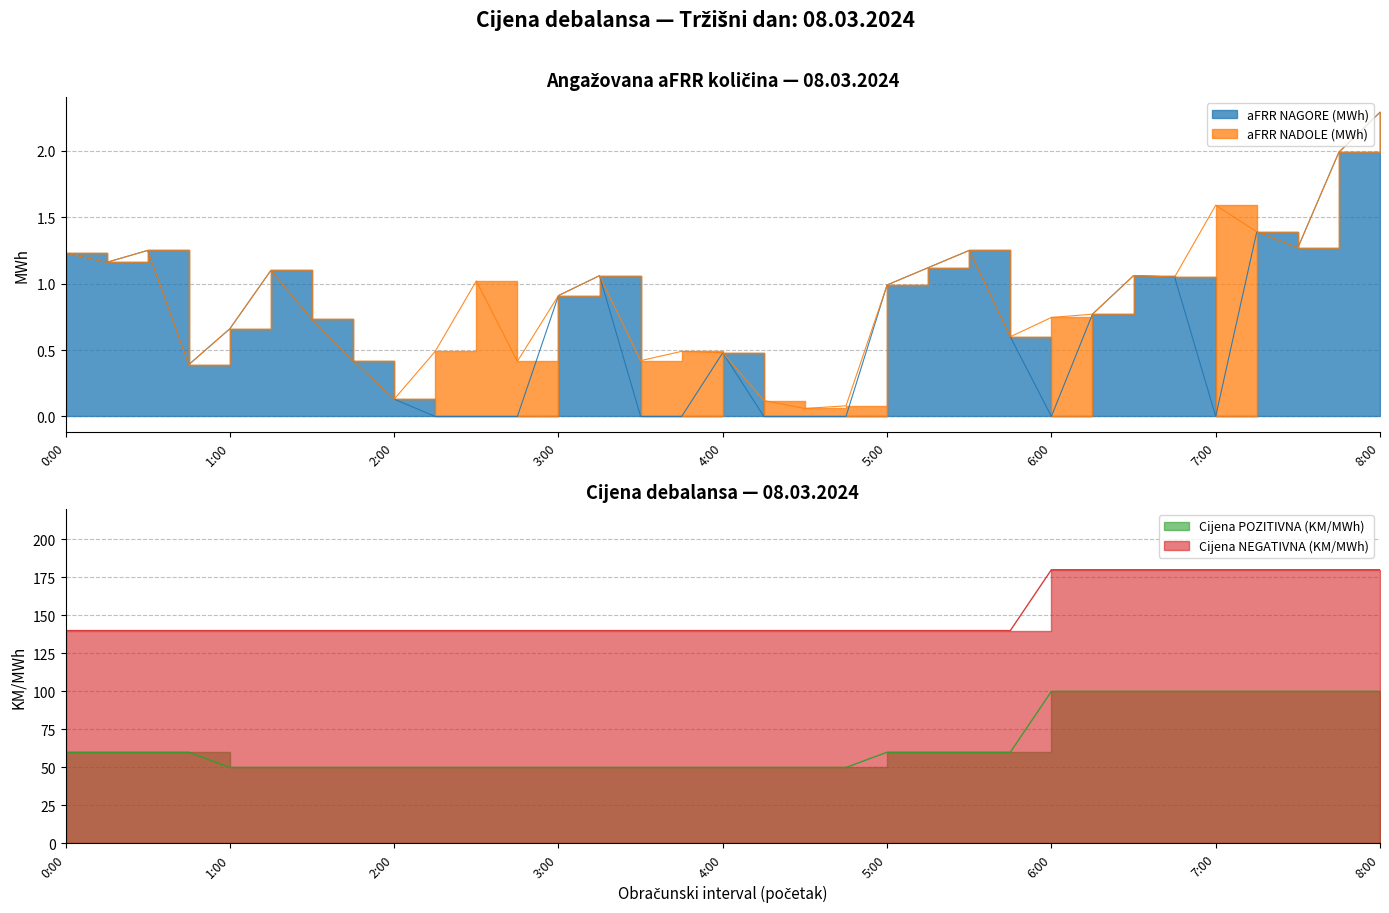

What is the label of the 27th point from the right?

1:30